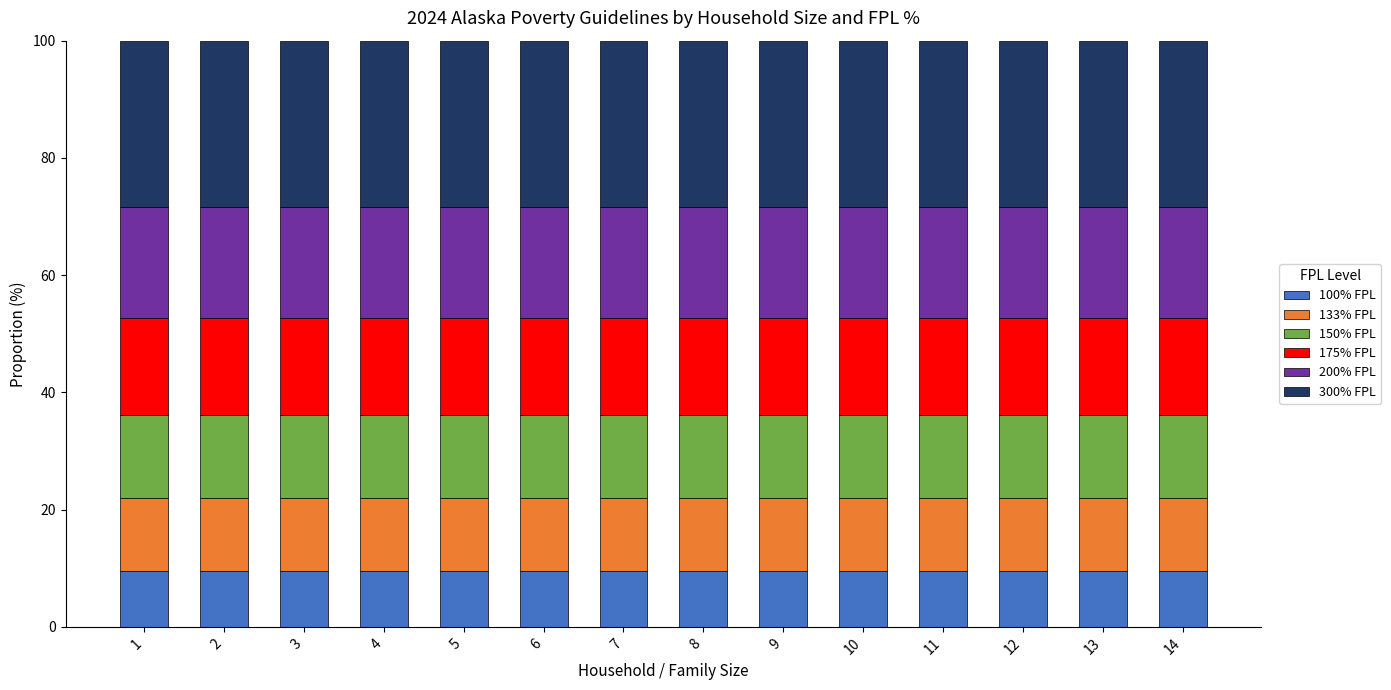

What is the total value across all series at 4?

100.0